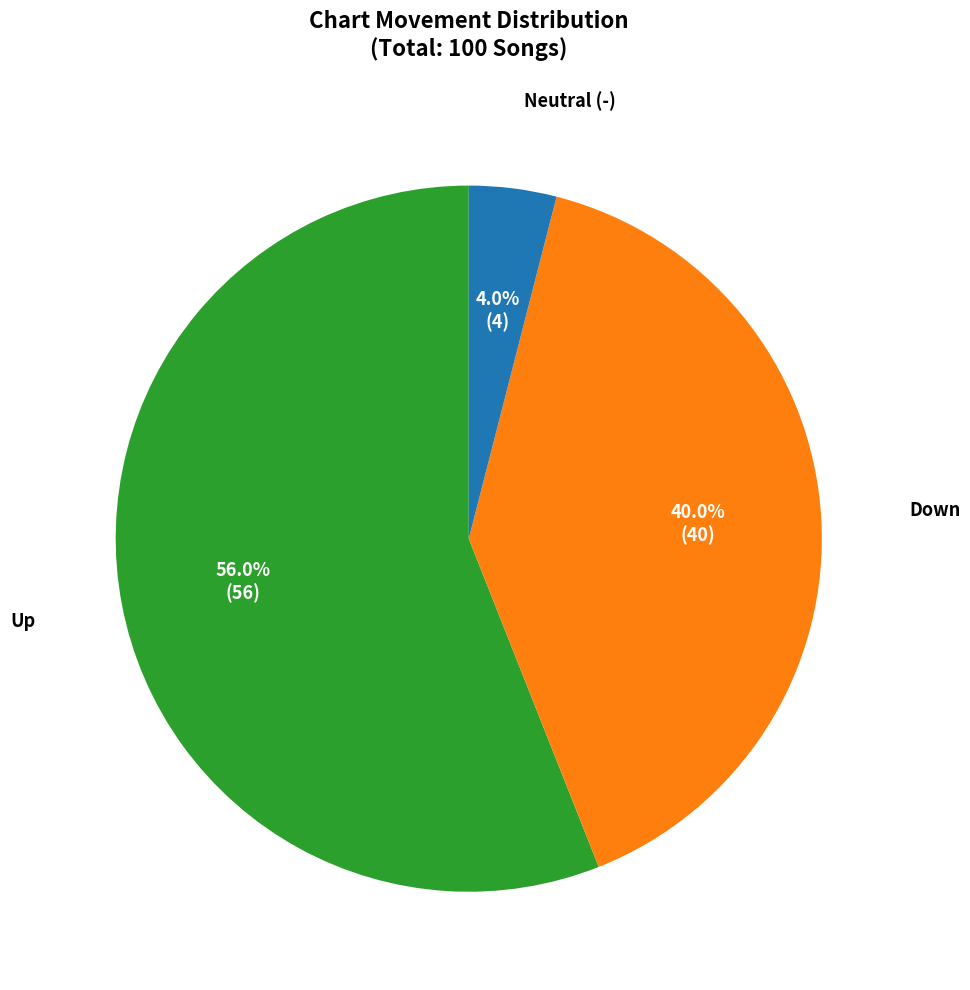

Does any single category account for the majority?

Yes